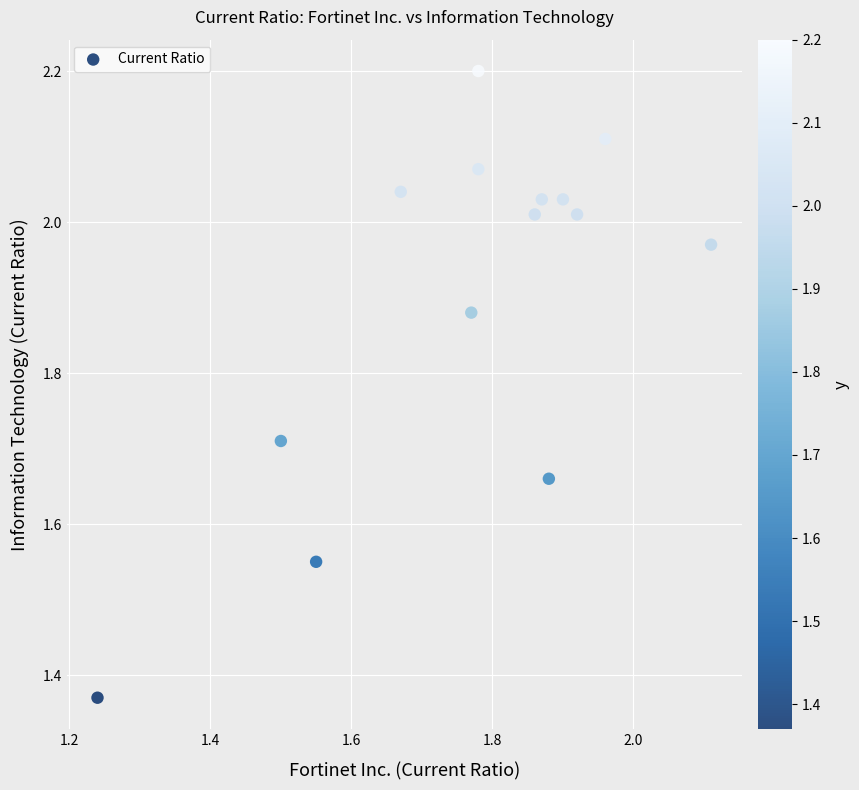

What is the range of X values (max minus min)?

0.9